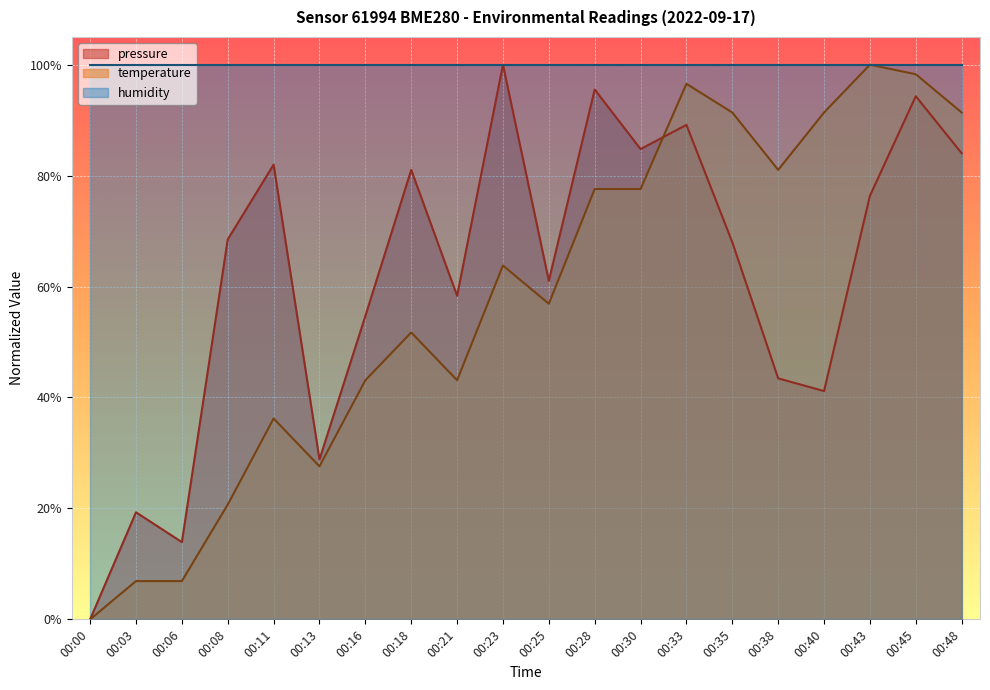

How many lines are shown in the chart?

3